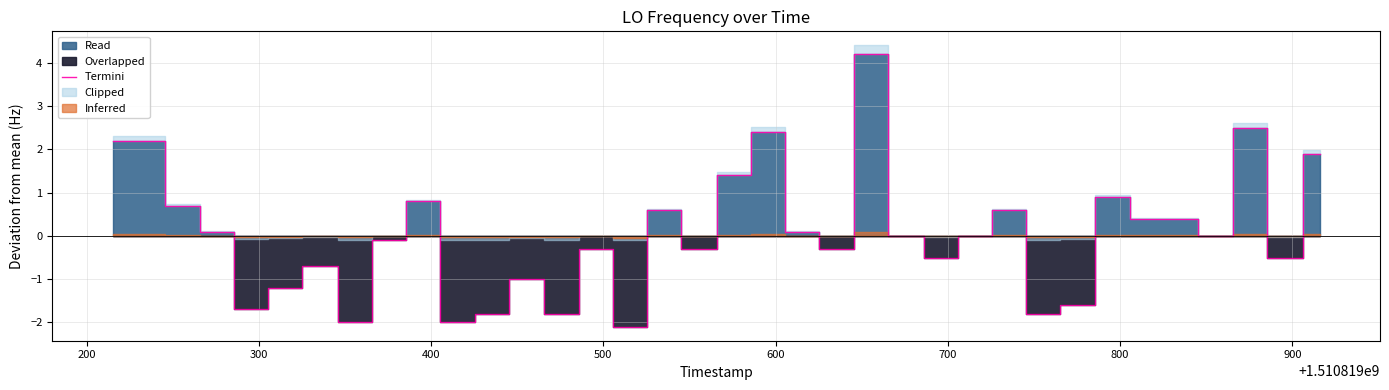

Does the chart display data point markers on the line(s)?

No